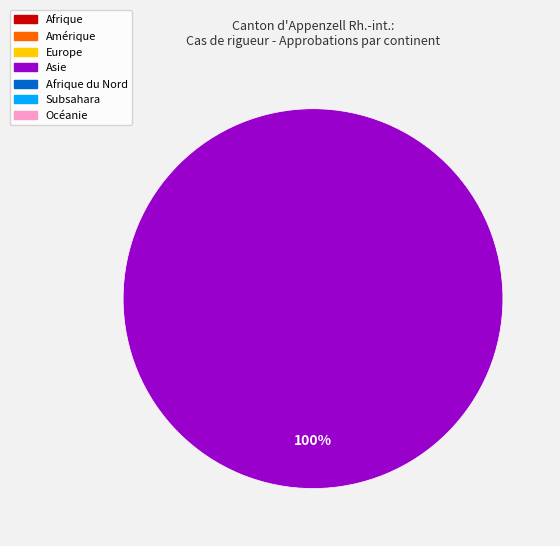

How many slices are in this pie chart?

1